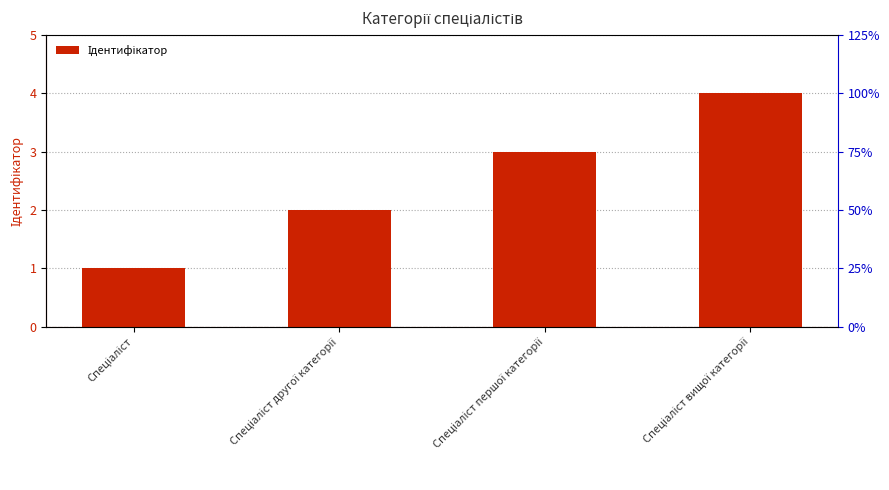

What is the greatest value displayed?

4